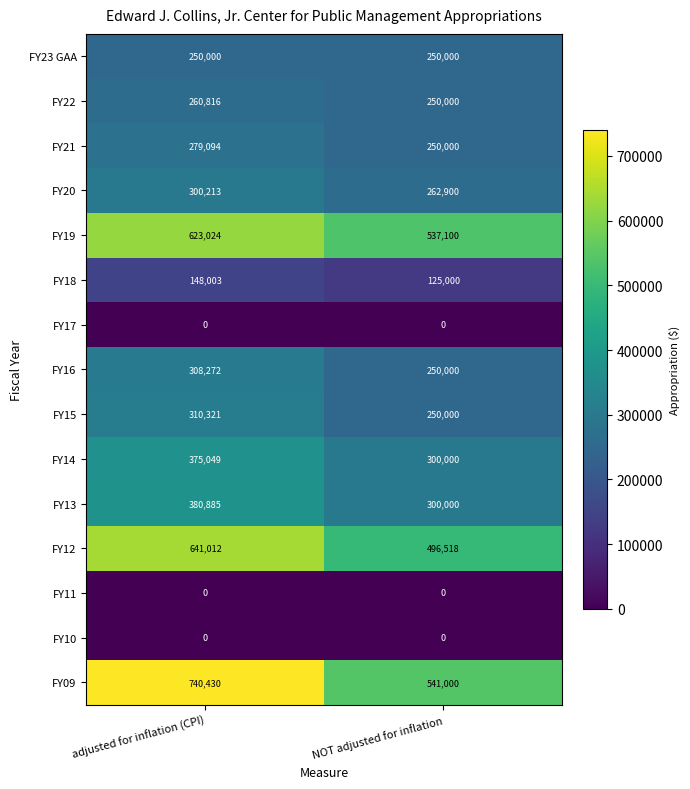

At which category does the chart reach its peak across all series?

adjusted for inflation (CPI)